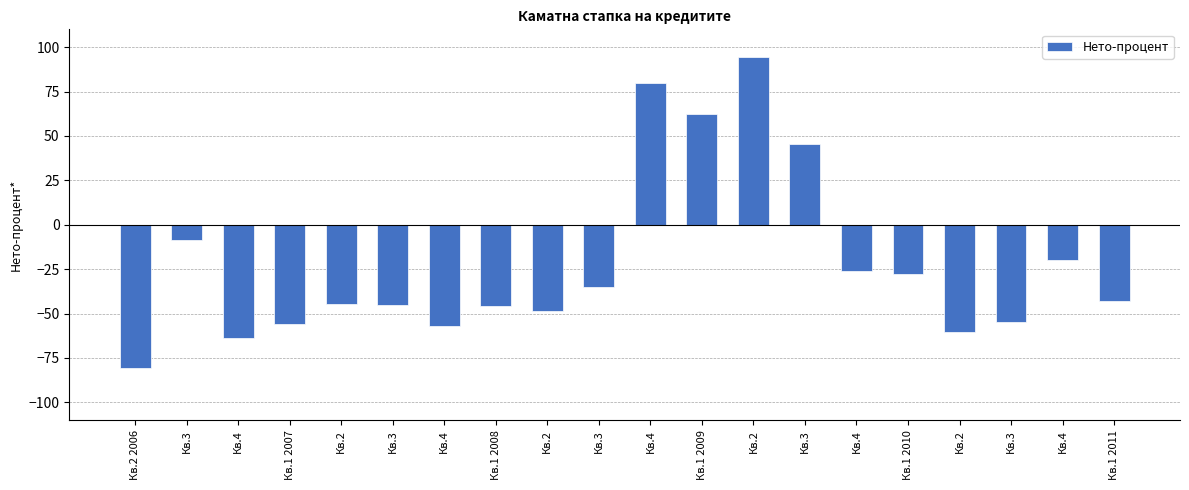

How many values are below -43?

11